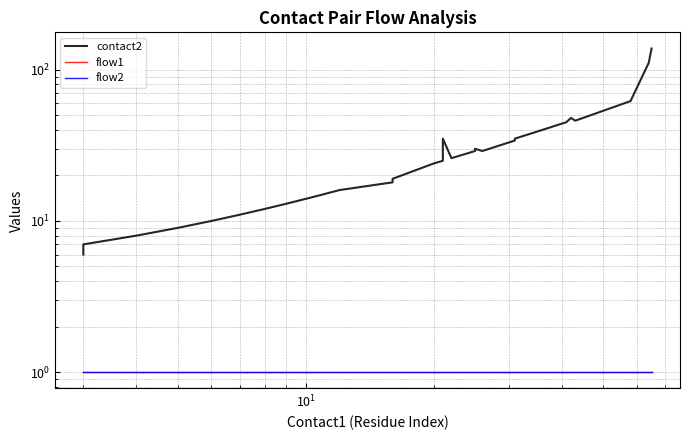

How many lines are shown in the chart?

3